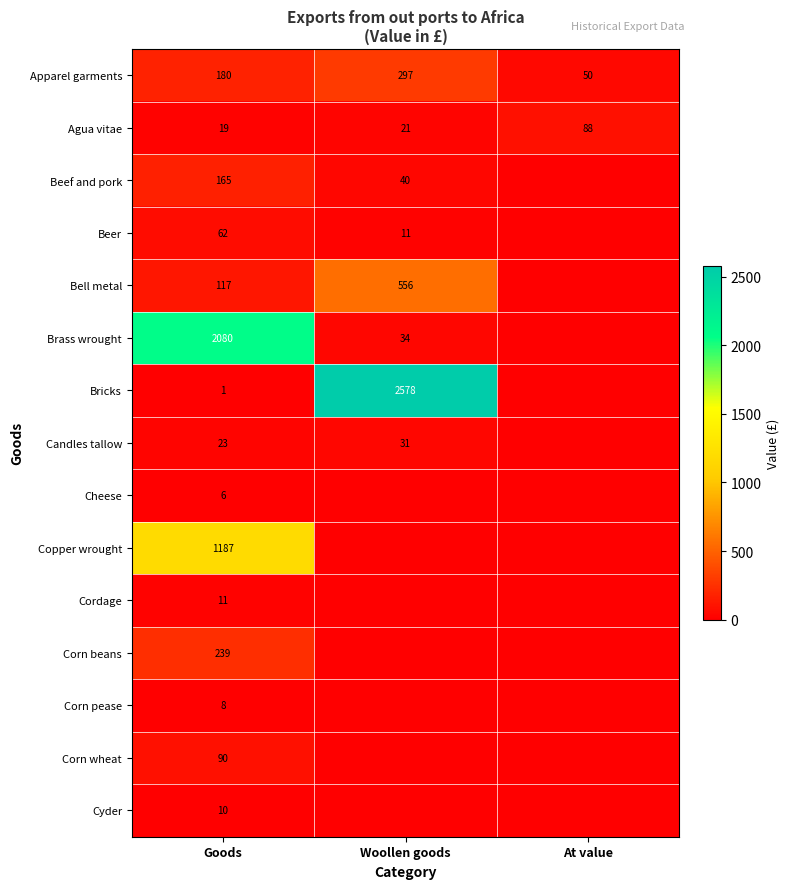

Is the value of Cyder at Goods greater than the value of Cheese at Goods?

Yes